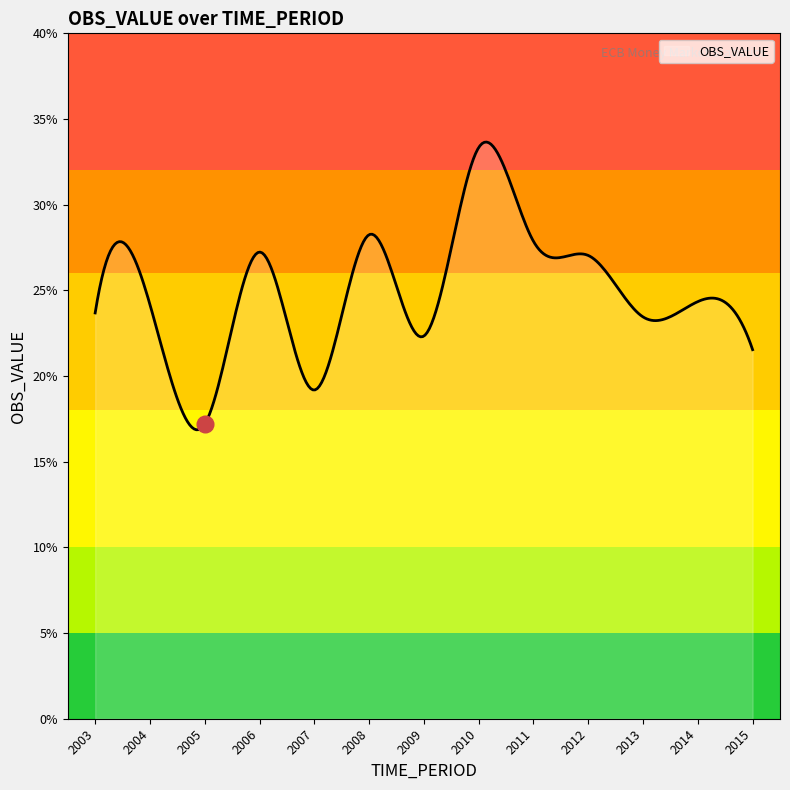

What is the sum of all values?

7483.7